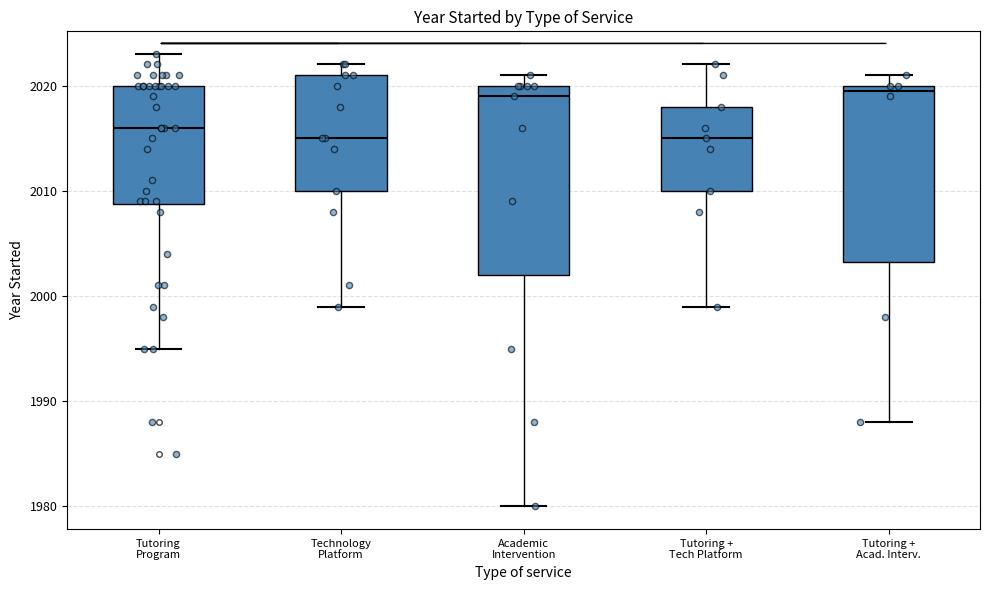

Reading left to right, transcribe this box plot: for each box, give where its median line is, the range the box spans, and where its two whiskers end, as read against the y-axis. The values are not printed on the chart, so give them approximately, as read against the axis.

Tutoring Program: median 2016, box 2009 to 2020, whiskers 1995 to 2023
Technology Platform: median 2015, box 2010 to 2021, whiskers 1999 to 2022
Academic Intervention: median 2019, box 2002 to 2020, whiskers 1980 to 2021
Tutoring + Tech Platform: median 2015, box 2010 to 2018, whiskers 1999 to 2022
Tutoring + Acad. Interv.: median 2020 (just below the box's upper edge), box 2003 to 2020, whiskers 1988 to 2021